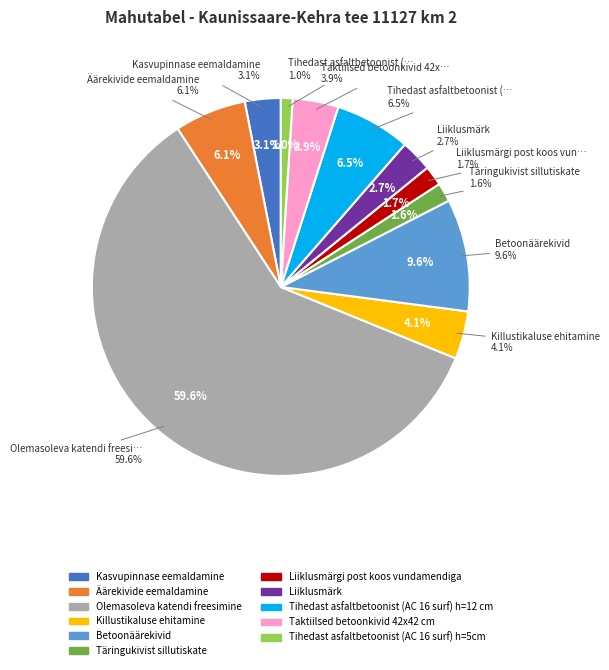

Approximately how many times larger is the value at Liiklusmärk compared to Täringukivist sillutiskate?

1.7